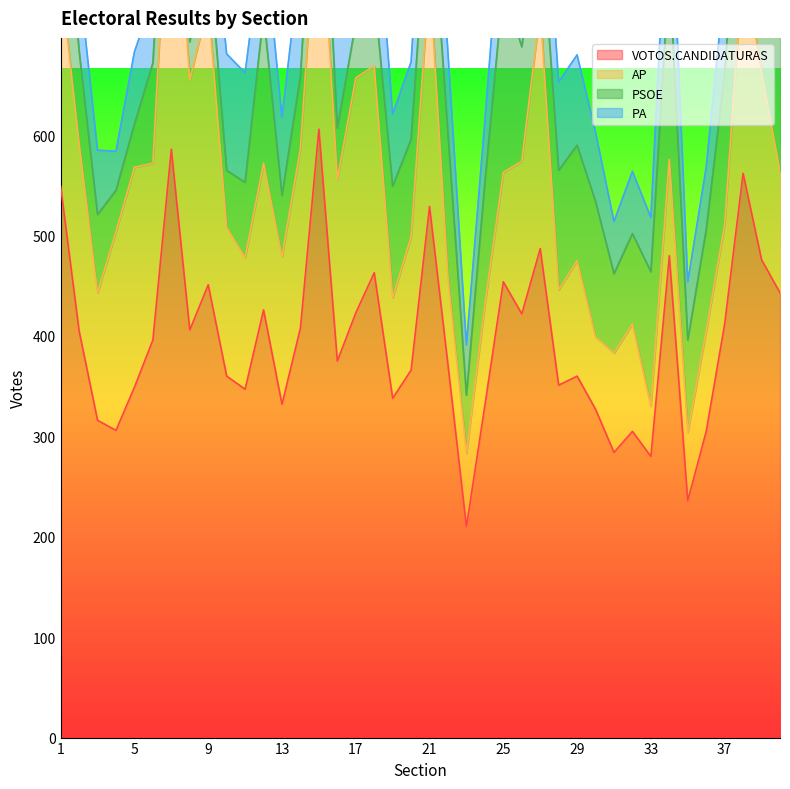

How many lines are shown in the chart?

4